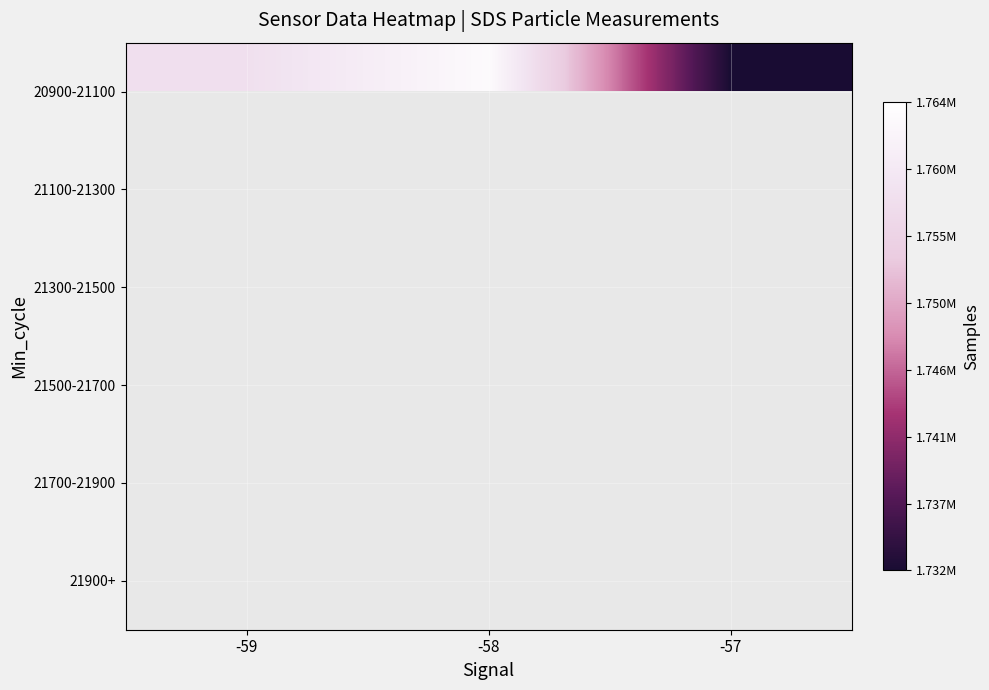

How many data points does each series have?

3